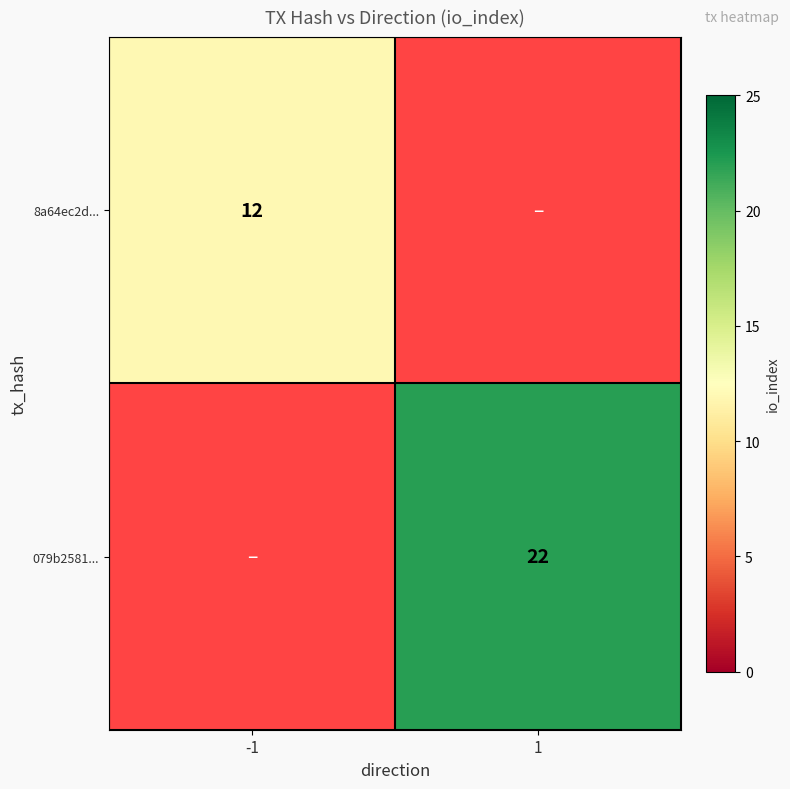

At how many categories does at least one series exceed 15?

1